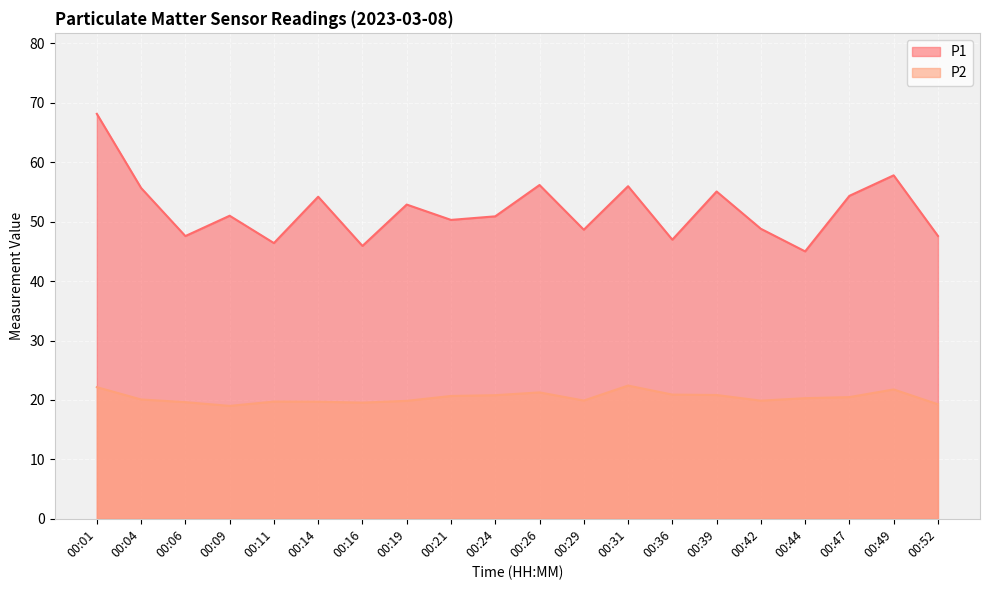

Which category has the lowest value across all series?

00:09